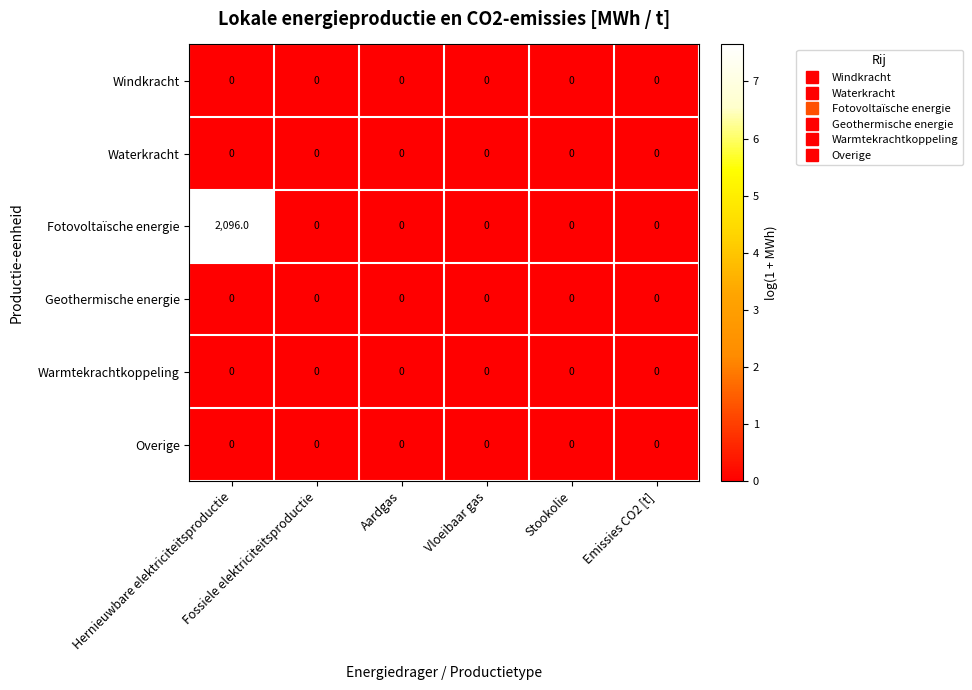

What is the greatest value displayed?

2096